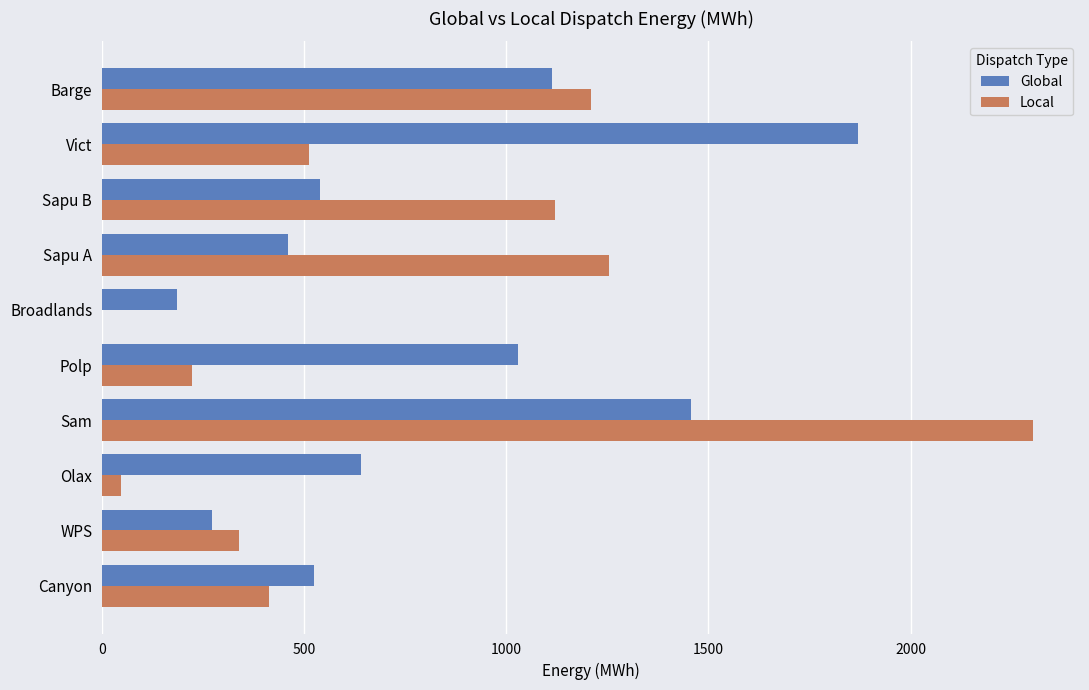

The value of Global at Polp is 1030.0. True or false?

True